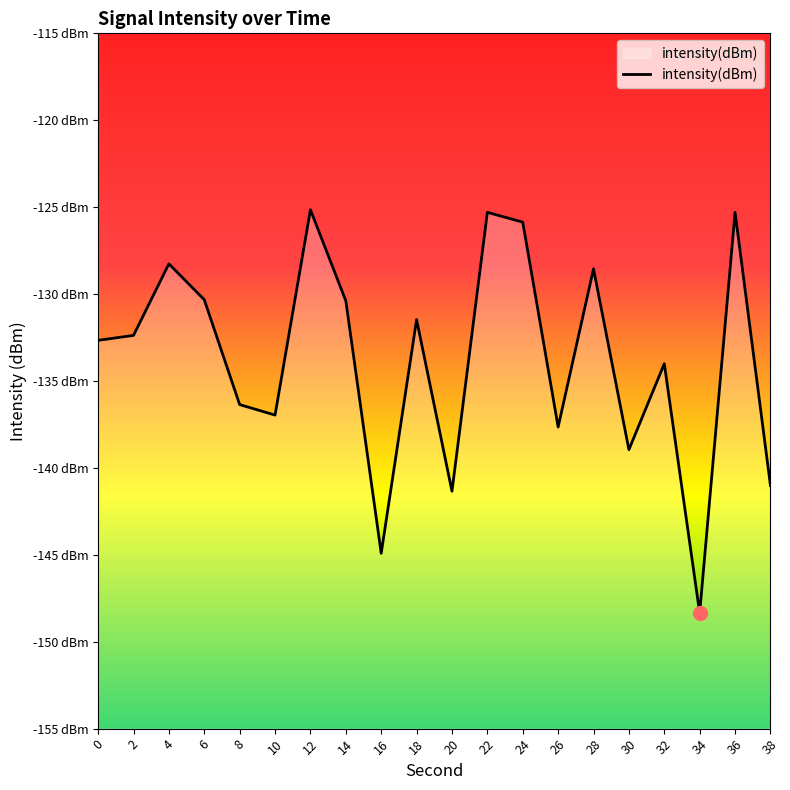

Does the chart have visible grid lines?

No